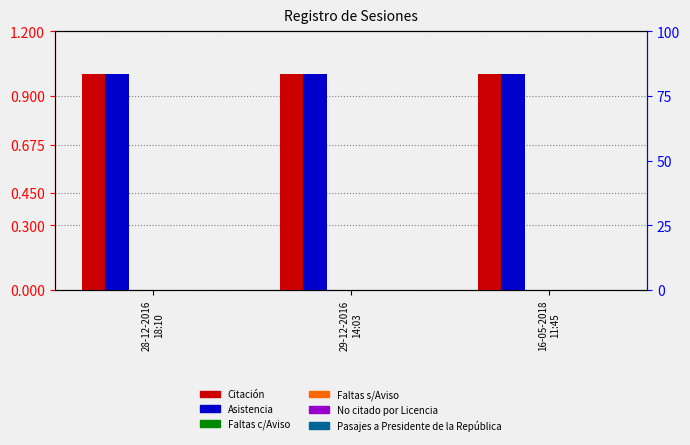

Which series has the widest spread of values?

Citación